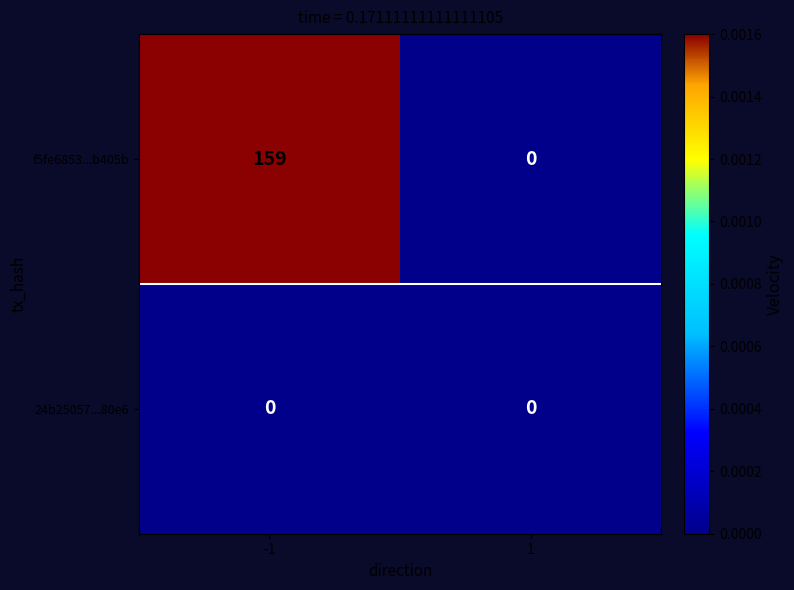

The 24b25057...80e6 series shows 0 at -1. True or false?

True